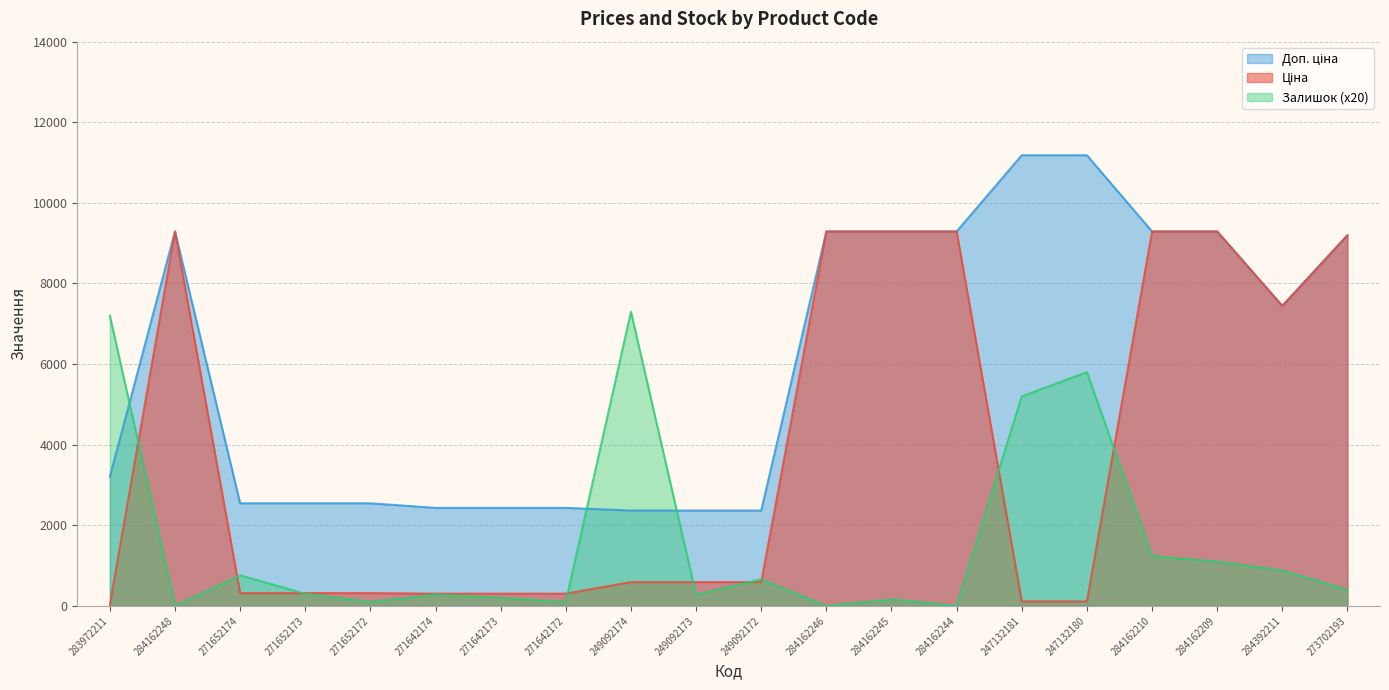

How many values in the Доп. ціна series exceed 7444?

10